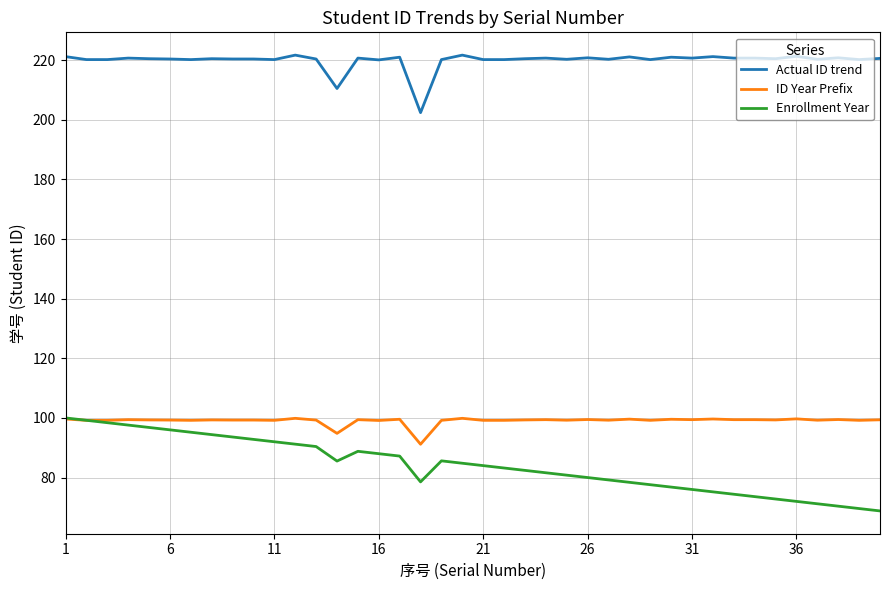

Which series has the largest total across all categories?

Actual ID trend